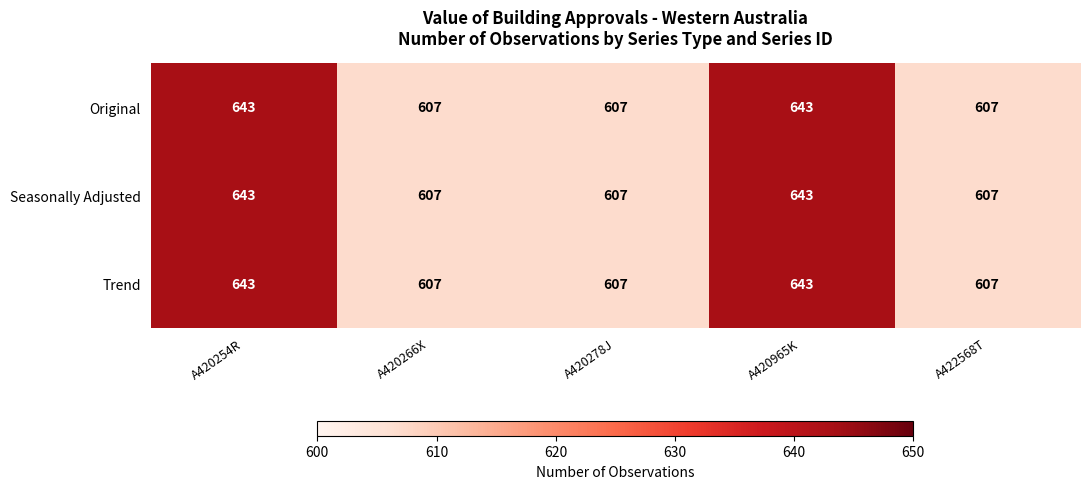

Reading left to right, transcribe all the data shown in this chart.

Original: A420254R=643	A420266X=607	A420278J=607	A420965K=643	A422568T=607
Seasonally Adjusted: A420254R=643	A420266X=607	A420278J=607	A420965K=643	A422568T=607
Trend: A420254R=643	A420266X=607	A420278J=607	A420965K=643	A422568T=607